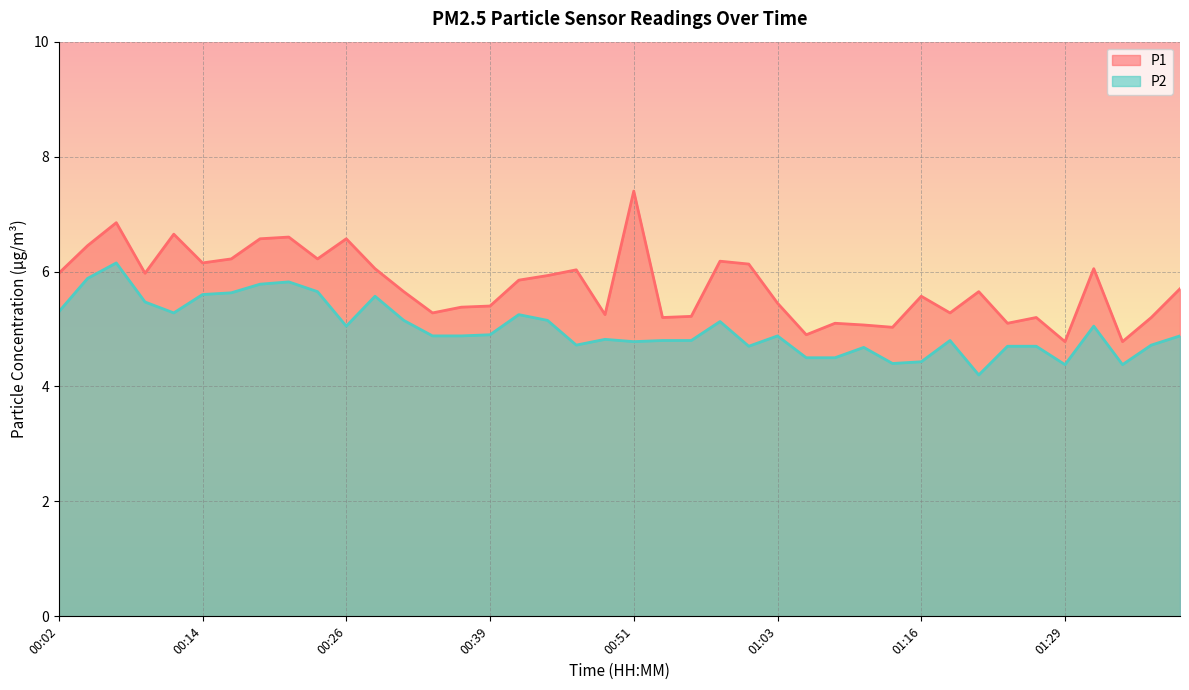

True or false: P1 has a value of 4.2 at 00:58.

False